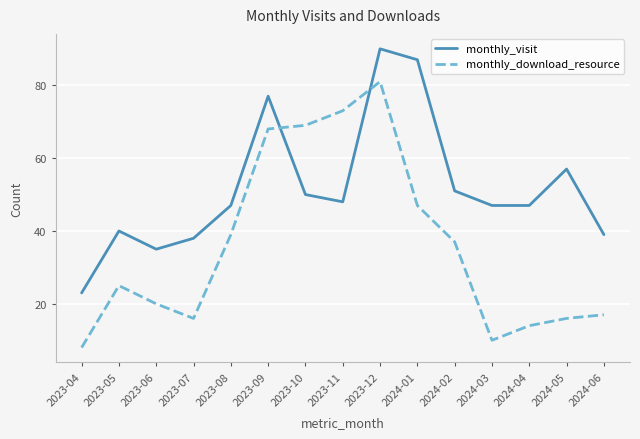

At which label is monthly_visit closest to 56?

2024-05